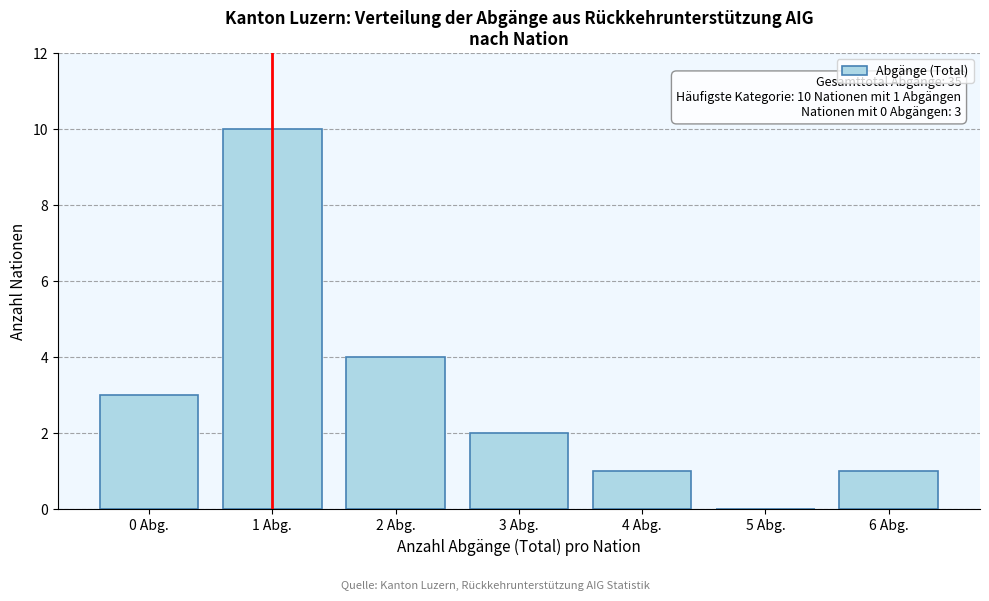

Reading left to right, extract all data points from this chart.

0 Abg.=3	1 Abg.=10	2 Abg.=4	3 Abg.=2	4 Abg.=1	5 Abg.=0	6 Abg.=1